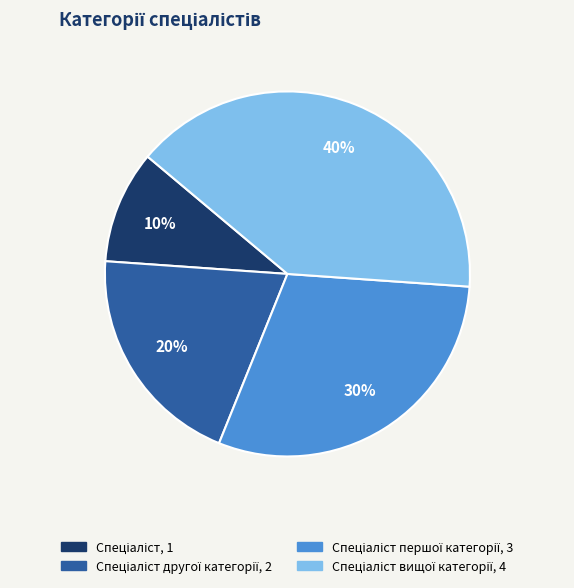

To the nearest percent, what is the difference between the largest and smallest slice percentages?

30%